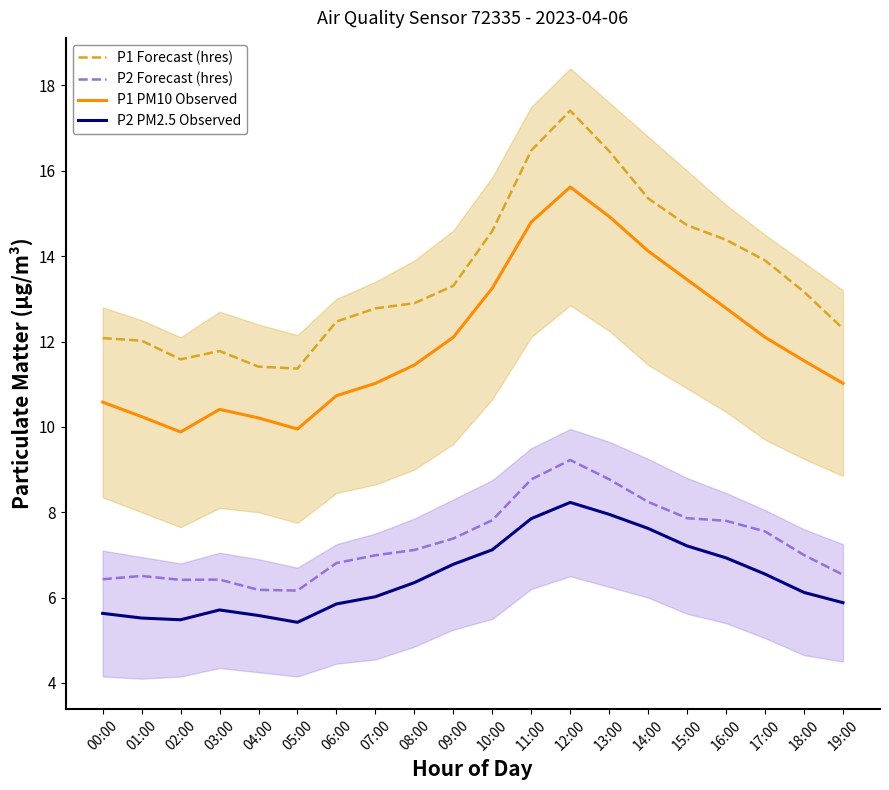

What is the total value across all series at 17:00?

40.1